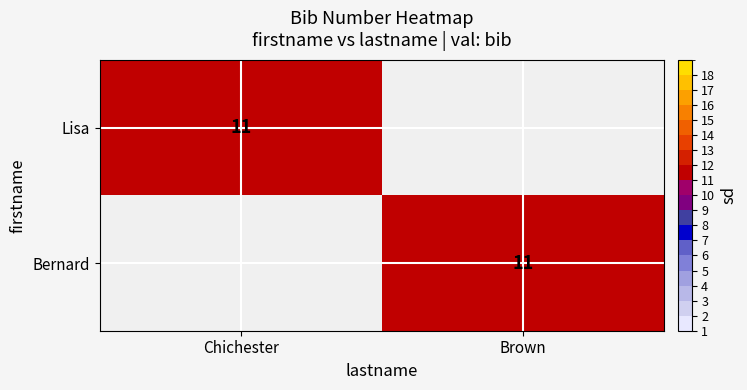

Is it true that Bernard equals 11 at Brown?

True